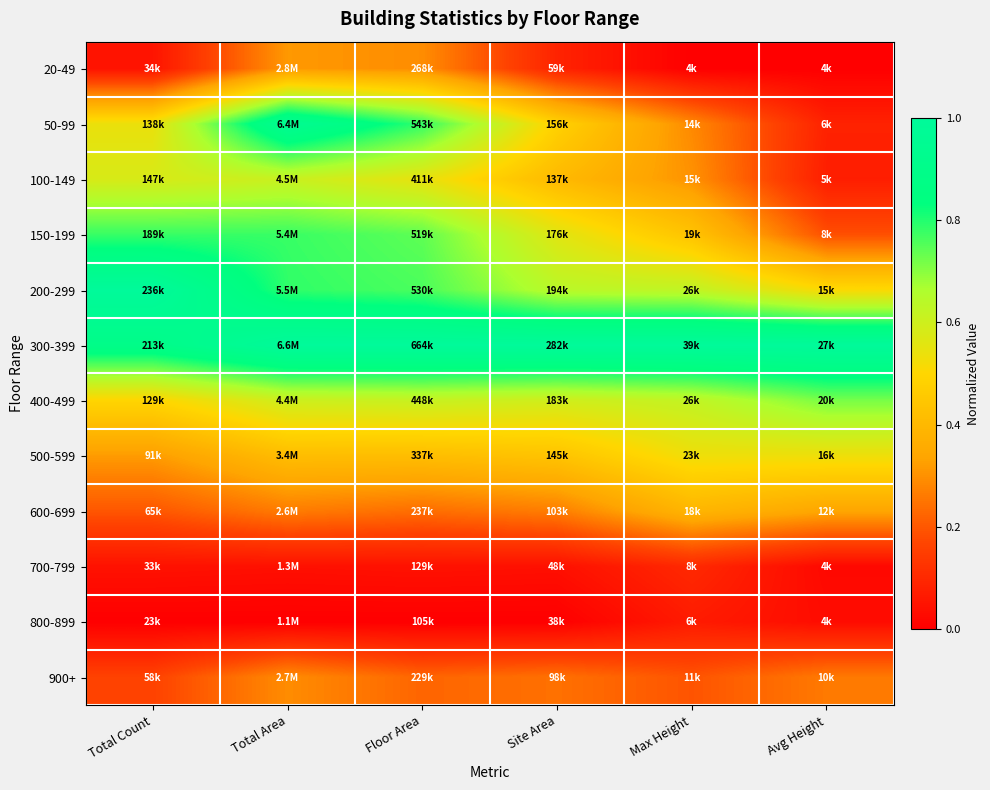

What is the spread (max minus min) of values at Floor Area?

1.0